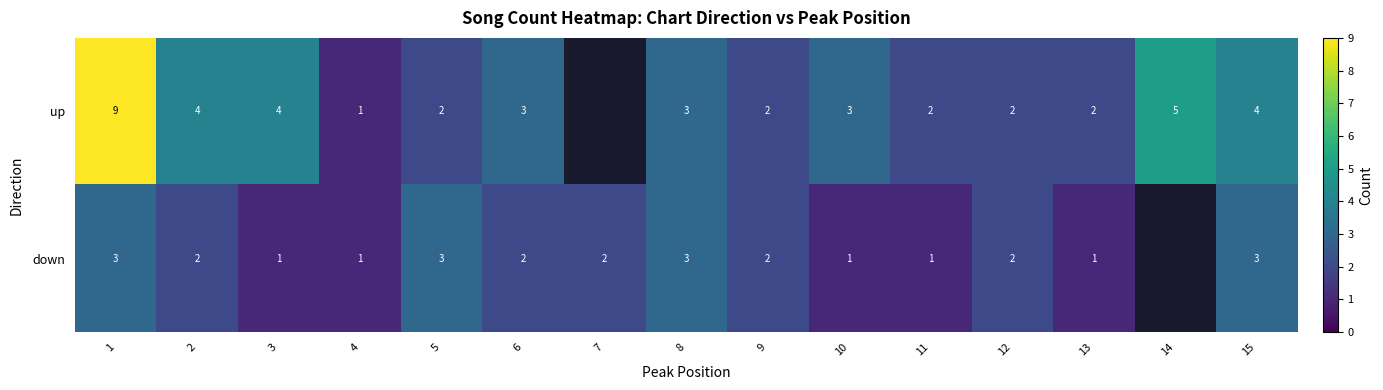

Is it true that up equals 2.8 at 3?

False